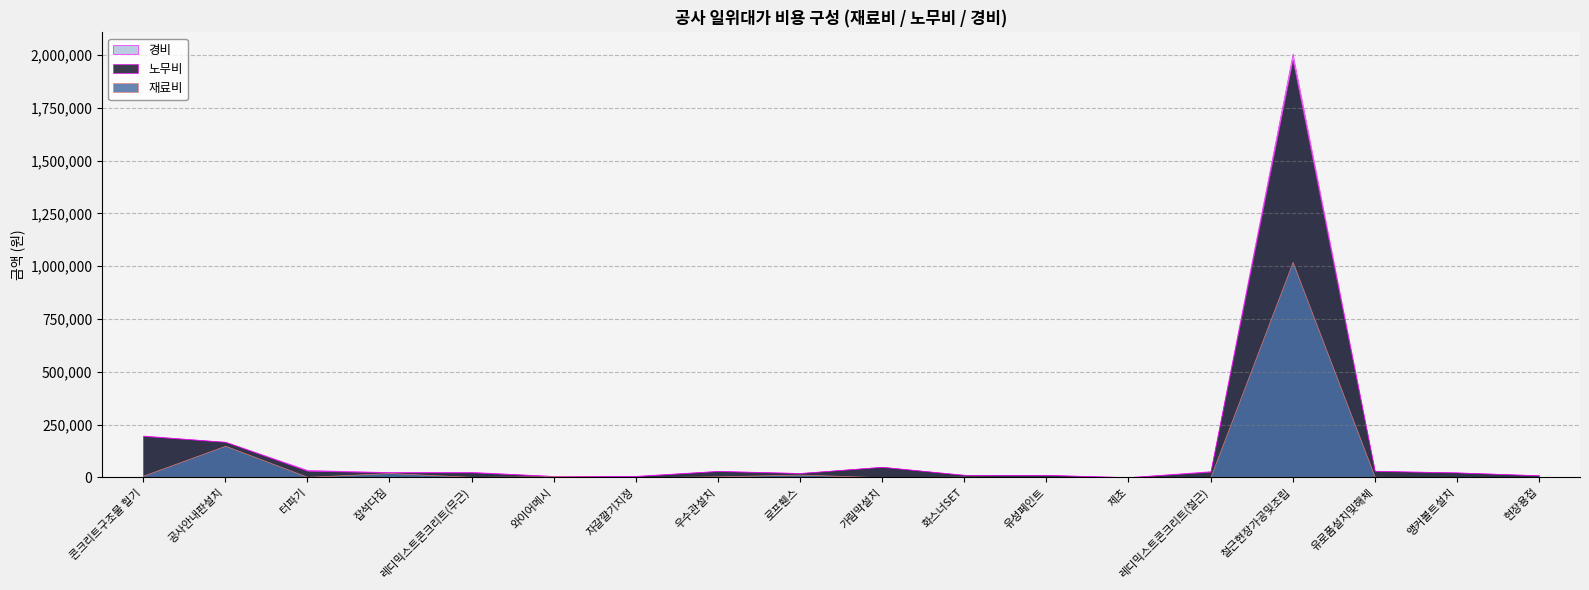

True or false: 노무비 and 경비 intersect in this chart.

False